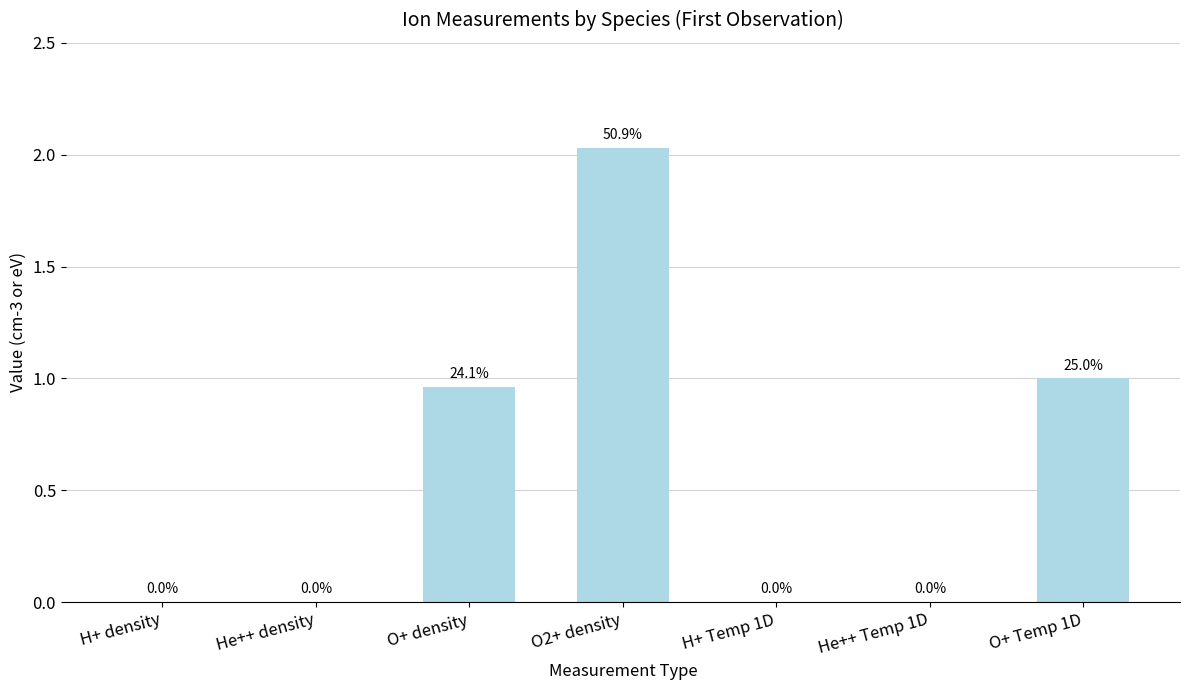

The chart shows a value of -1.3 at H+ Temp 1D. True or false?

False